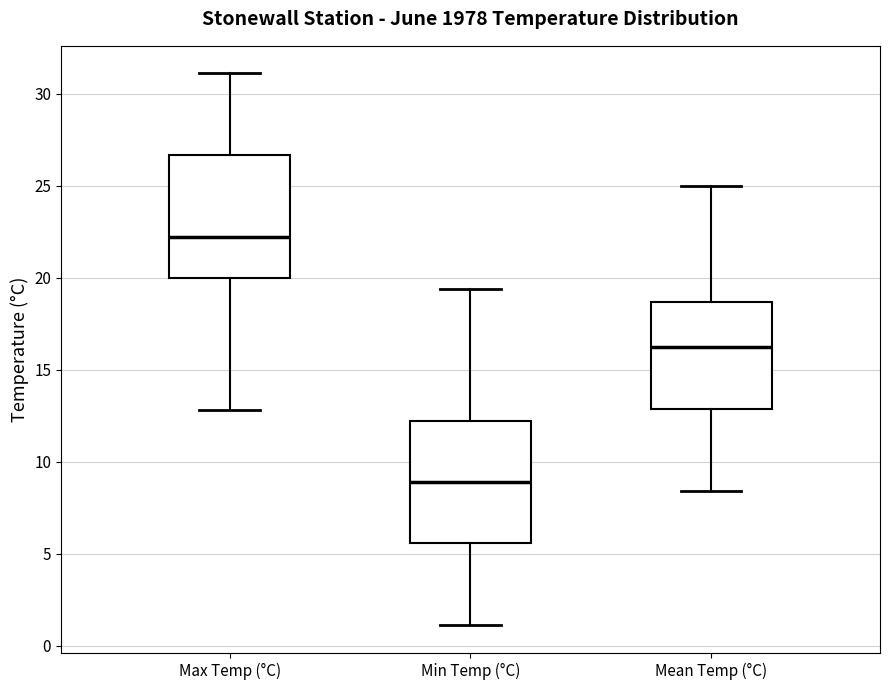

Reading left to right, read every box against the y-axis: the position of its median line, the range the box covers, and the ends of its whiskers. The values are not printed on the chart, so give them approximately, as read against the axis.

Max Temp (°C): median 22.0, box 20.0 to 26.5, whiskers 13.0 to 31.0
Min Temp (°C): median 9.0, box 5.5 to 12.0, whiskers 1.0 to 19.5
Mean Temp (°C): median 16.5, box 13.0 to 18.5, whiskers 8.5 to 25.0